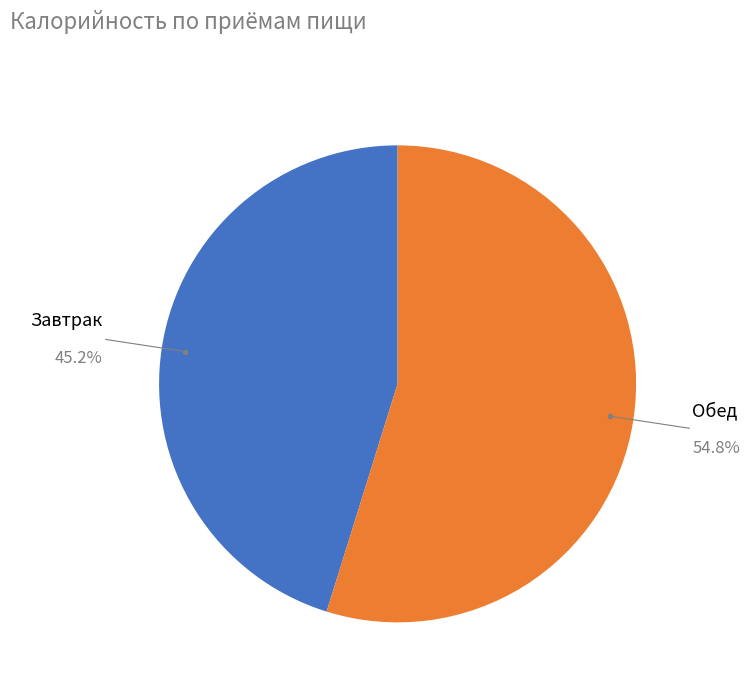

Does any single category account for the majority?

Yes